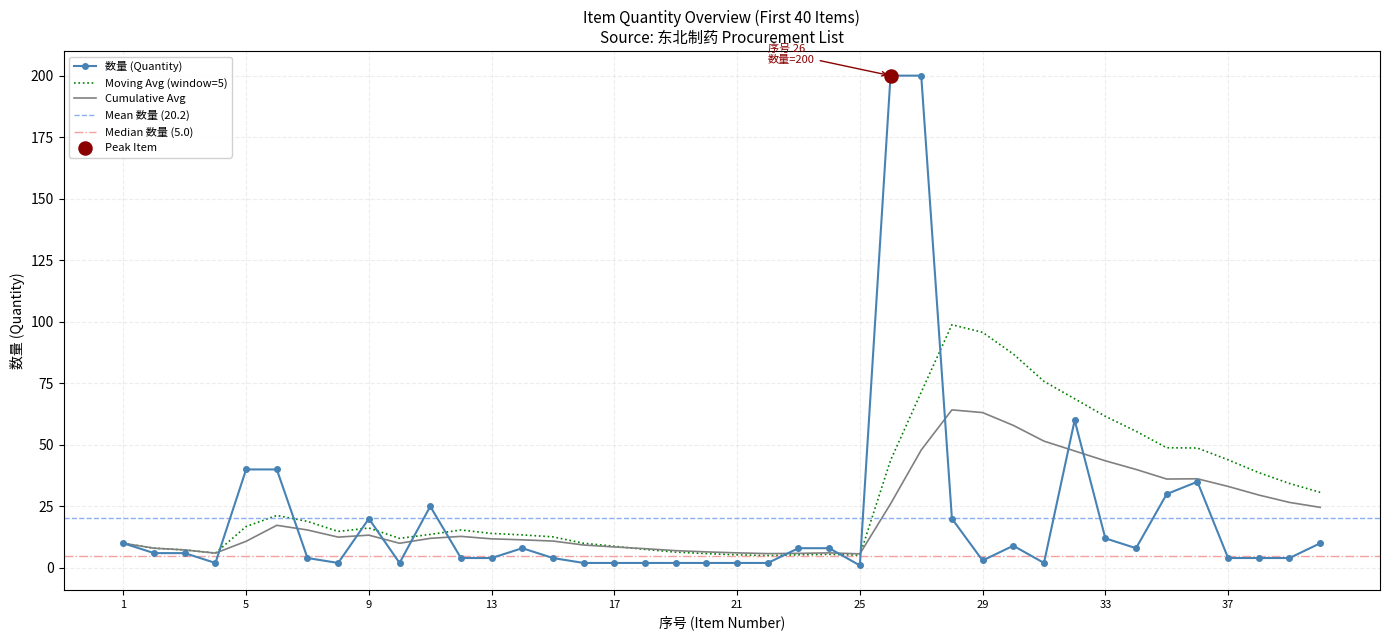

What is the total value across all series at 5?

67.6